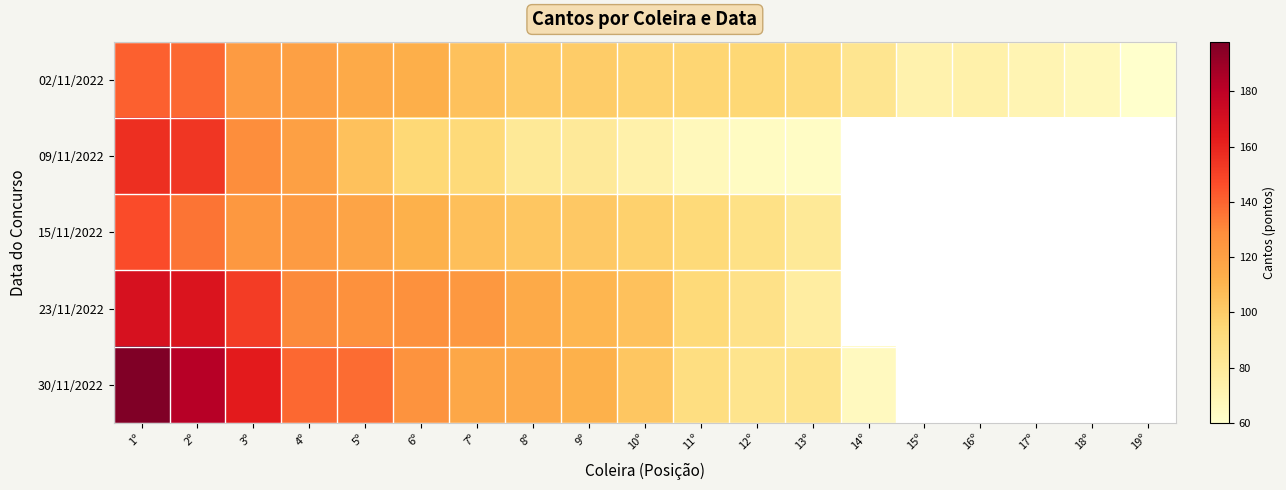

At 19º, list the series in order from largest to smallest.

02/11/2022, 09/11/2022, 15/11/2022, 23/11/2022, 30/11/2022